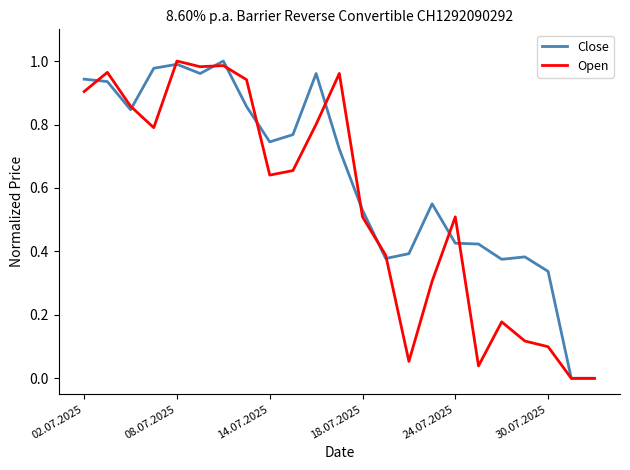

List the series in order of their overall mean, highest first.

Close, Open